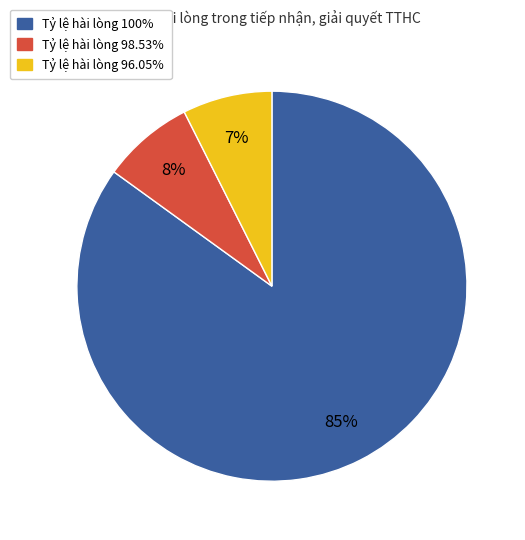

How many segments does this pie chart have?

3